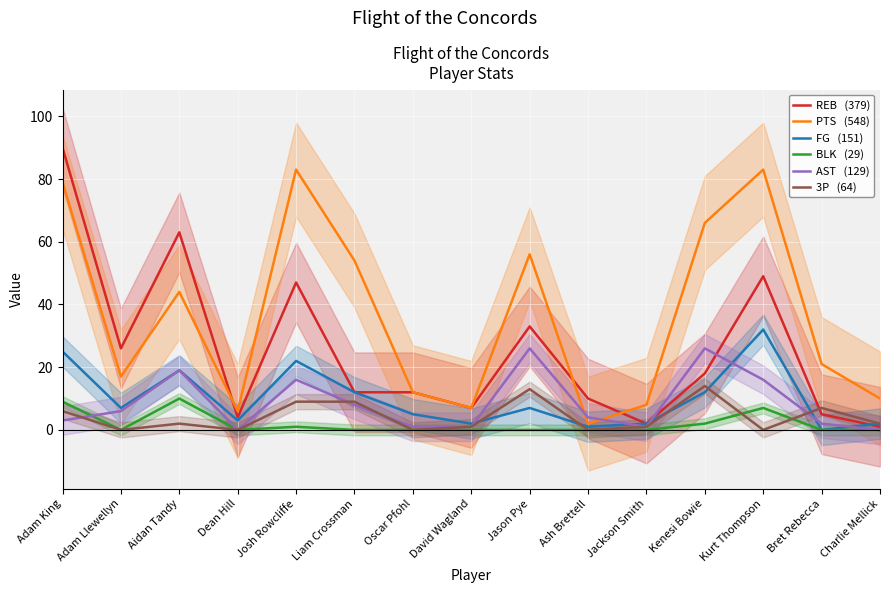

Reading right to left, what are all the values shown in this chart?

REB   (379): Charlie Mellick=1	Bret Rebecca=5	Kurt Thompson=49	Kenesi Bowie=18	Jackson Smith=2	Ash Brettell=10	Jason Pye=33	David Wagland=7	Oscar Pfohl=12	Liam Crossman=12	Josh Rowcliffe=47	Dean Hill=4	Aidan Tandy=63	Adam Llewellyn=26	Adam King=90
PTS   (548): Charlie Mellick=10	Bret Rebecca=21	Kurt Thompson=83	Kenesi Bowie=66	Jackson Smith=8	Ash Brettell=2	Jason Pye=56	David Wagland=7	Oscar Pfohl=12	Liam Crossman=54	Josh Rowcliffe=83	Dean Hill=6	Aidan Tandy=44	Adam Llewellyn=17	Adam King=79
FG   (151): Charlie Mellick=2	Bret Rebecca=0	Kurt Thompson=32	Kenesi Bowie=12	Jackson Smith=2	Ash Brettell=1	Jason Pye=7	David Wagland=2	Oscar Pfohl=5	Liam Crossman=12	Josh Rowcliffe=22	Dean Hill=3	Aidan Tandy=19	Adam Llewellyn=7	Adam King=25
BLK   (29): Charlie Mellick=0	Bret Rebecca=0	Kurt Thompson=7	Kenesi Bowie=2	Jackson Smith=0	Ash Brettell=0	Jason Pye=0	David Wagland=0	Oscar Pfohl=0	Liam Crossman=0	Josh Rowcliffe=1	Dean Hill=0	Aidan Tandy=10	Adam Llewellyn=0	Adam King=9
AST   (129): Charlie Mellick=0	Bret Rebecca=2	Kurt Thompson=16	Kenesi Bowie=26	Jackson Smith=1	Ash Brettell=4	Jason Pye=26	David Wagland=1	Oscar Pfohl=1	Liam Crossman=8	Josh Rowcliffe=16	Dean Hill=0	Aidan Tandy=19	Adam Llewellyn=6	Adam King=3
3P   (64): Charlie Mellick=2	Bret Rebecca=7	Kurt Thompson=0	Kenesi Bowie=14	Jackson Smith=1	Ash Brettell=0	Jason Pye=13	David Wagland=1	Oscar Pfohl=0	Liam Crossman=9	Josh Rowcliffe=9	Dean Hill=0	Aidan Tandy=2	Adam Llewellyn=0	Adam King=6